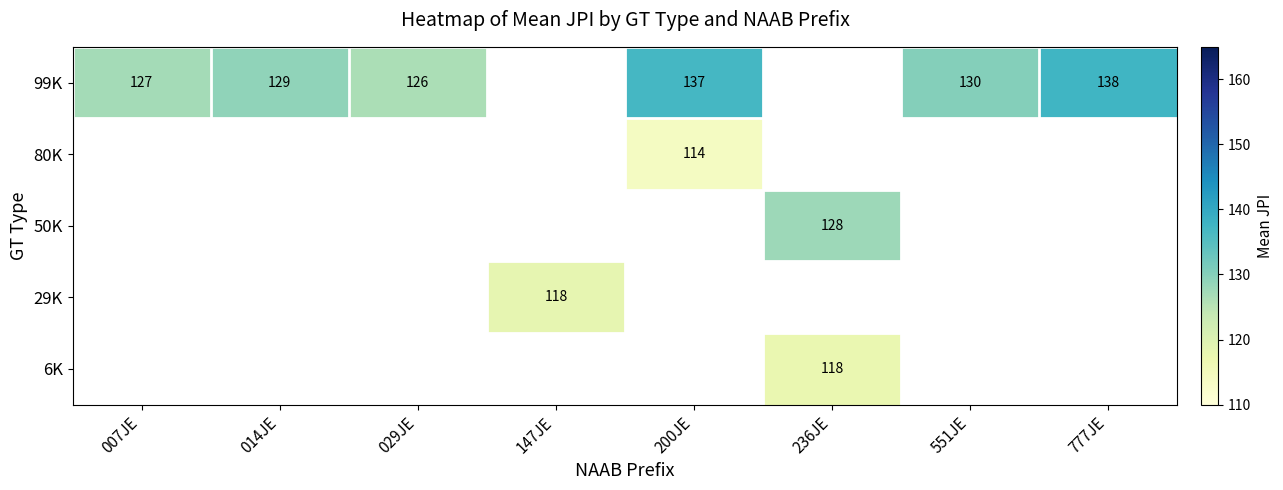

True or false: 99K has a value of 129 at 014JE.

True